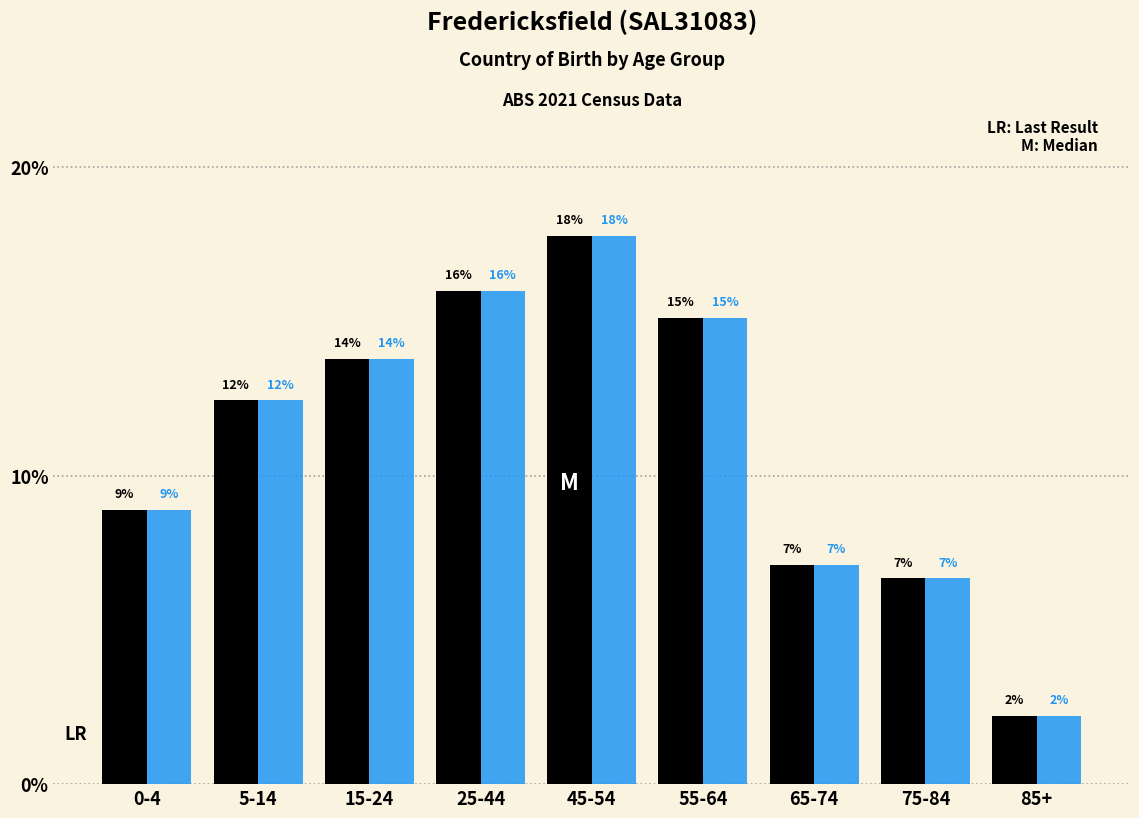

Does the chart contain stacked bars?

No